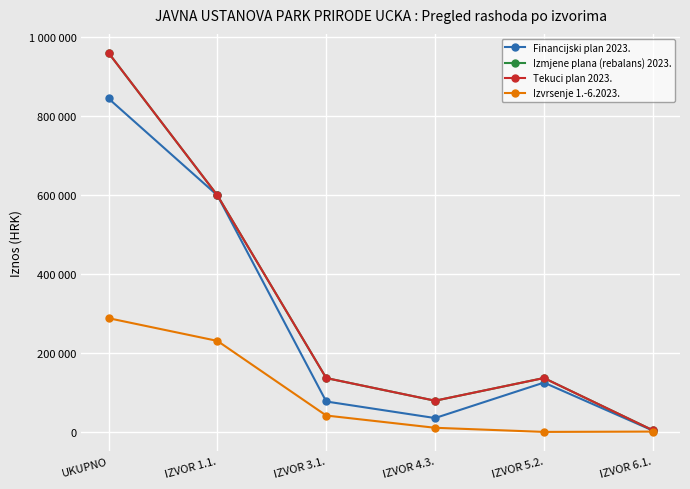

What position from the left is IZVOR 4.3.?

4